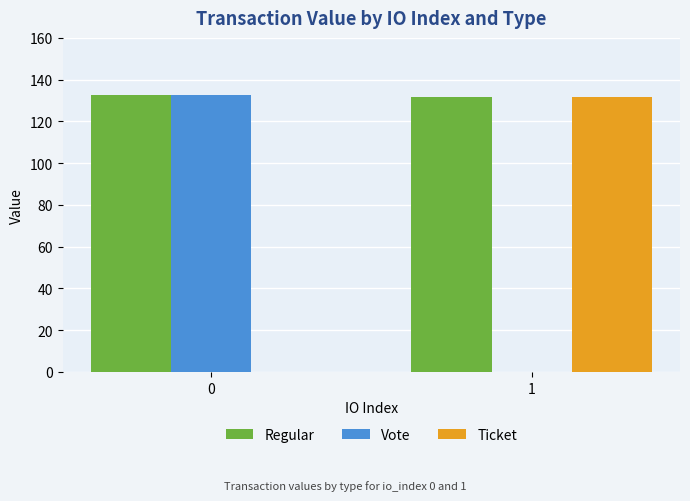

The value of Vote at 0 is 132.6. True or false?

True